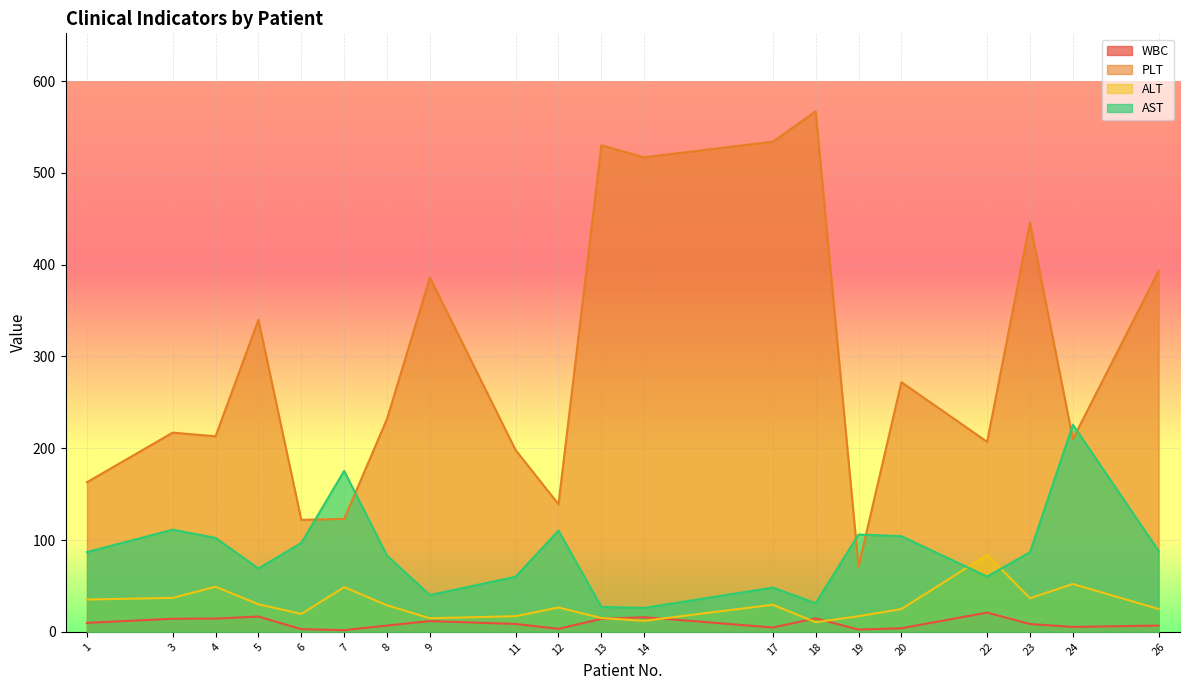

How many lines are shown in the chart?

4